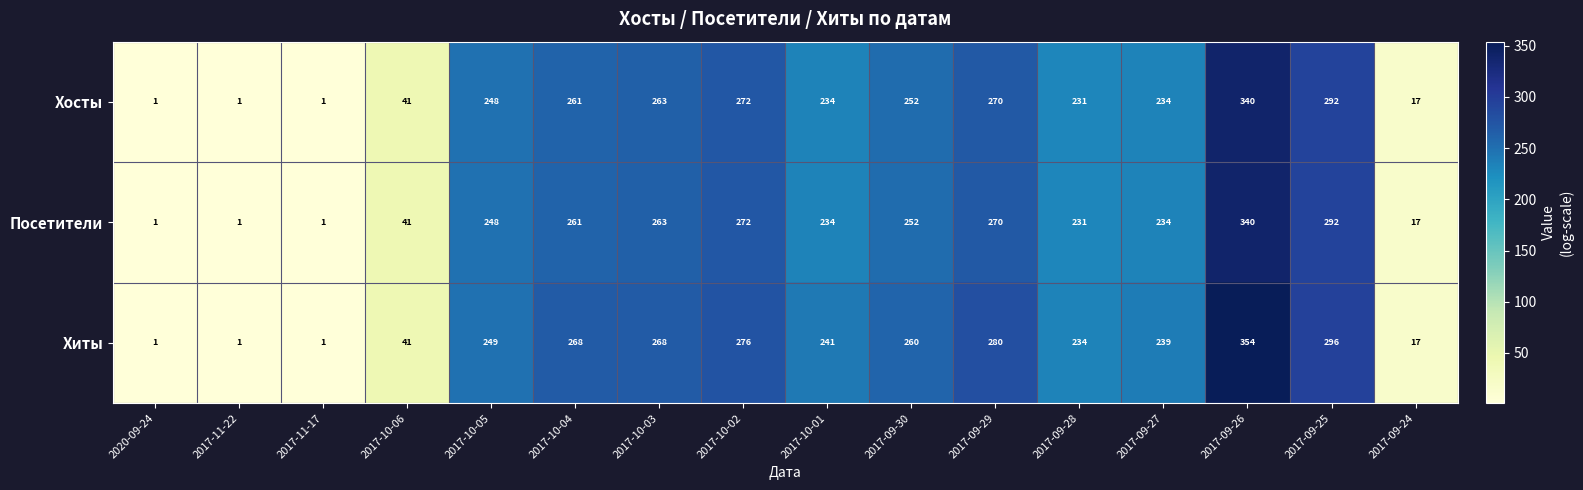

What is the average value of the Хосты series?

185